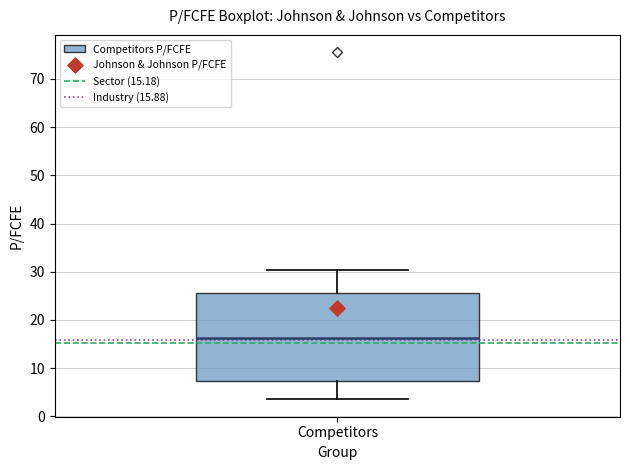

Read this box plot against the y-axis: the position of the median line, the range covered by the box, and the ends of both whiskers. The values are not printed on the chart, so give them approximately, as read against the axis.

median 16, box 7 to 26, whiskers 4 to 30